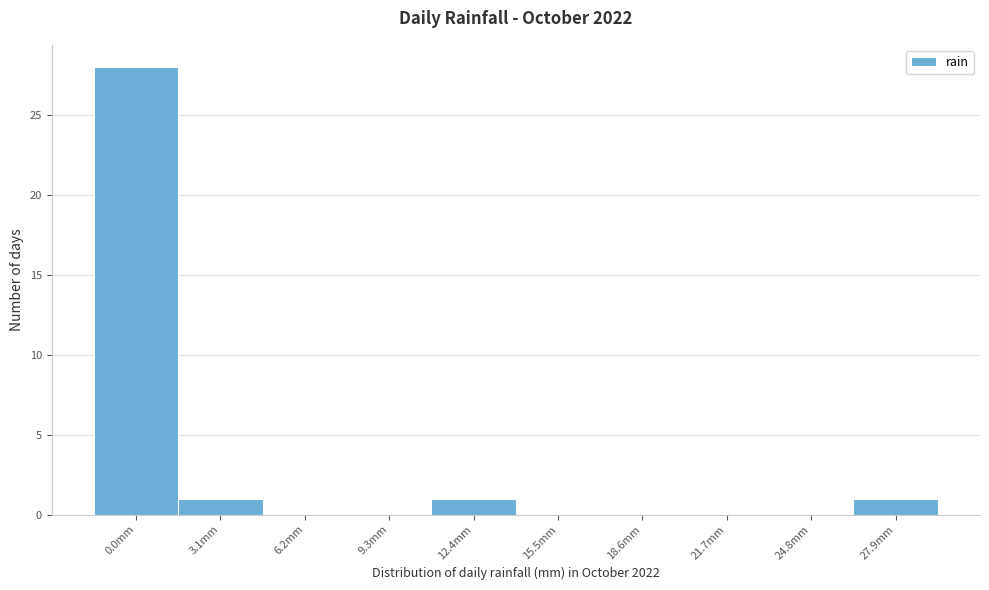

Reading right to left, transcribe all the data shown in this chart.

27.9mm=1	24.8mm=0	21.7mm=0	18.6mm=0	15.5mm=0	12.4mm=1	9.3mm=0	6.2mm=0	3.1mm=1	0.0mm=28